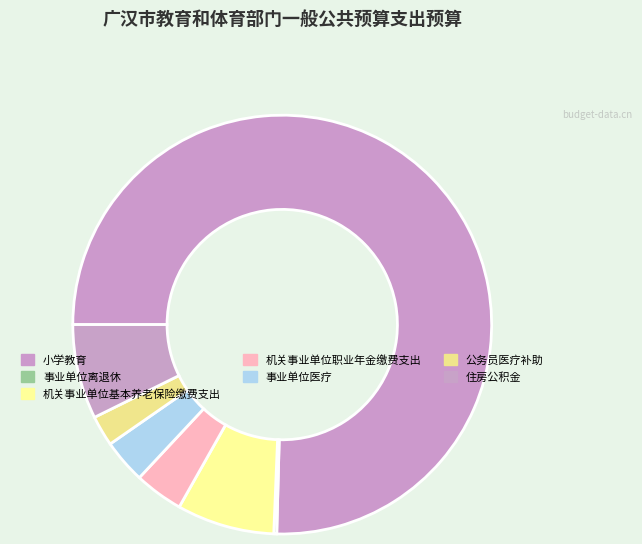

Count the number of slices in the pie.

7